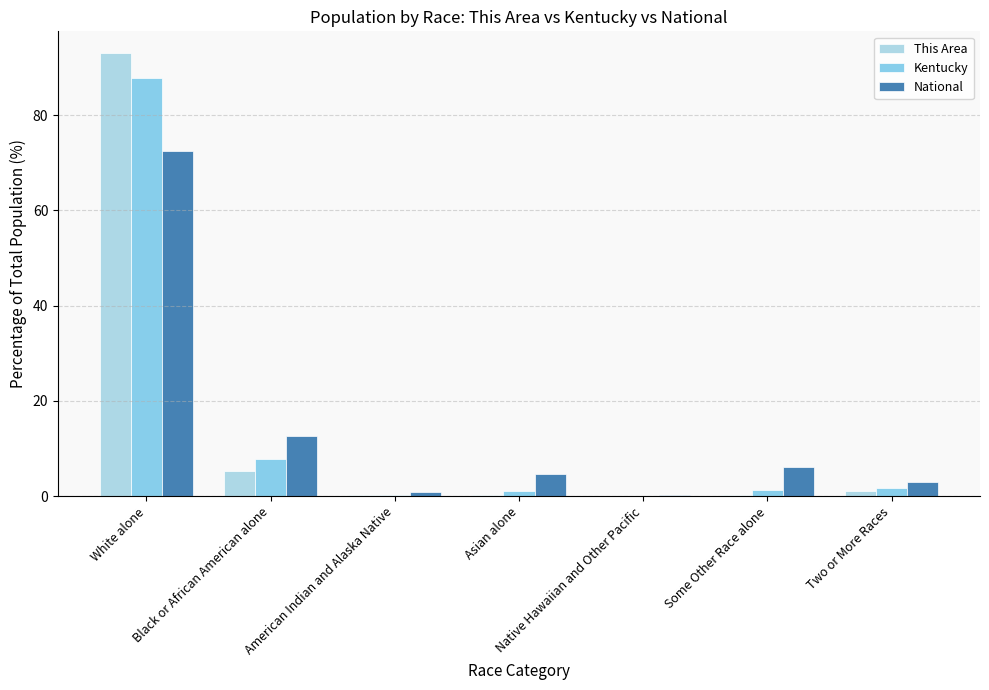

How many groups of bars are there?

7